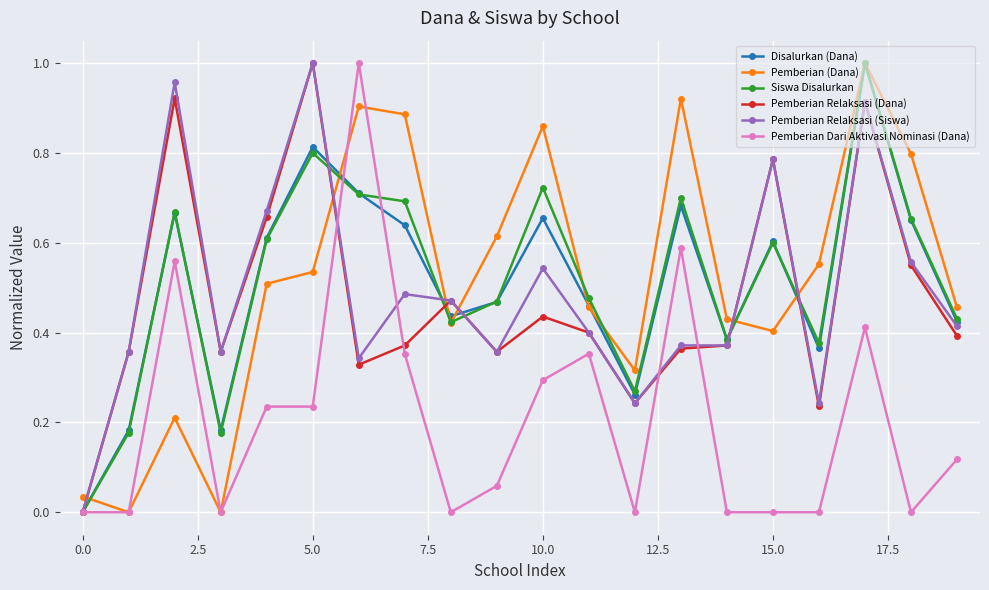

In Disalurkan (Dana), how many points are lower than both neighbors (excluding endpoints)?

5